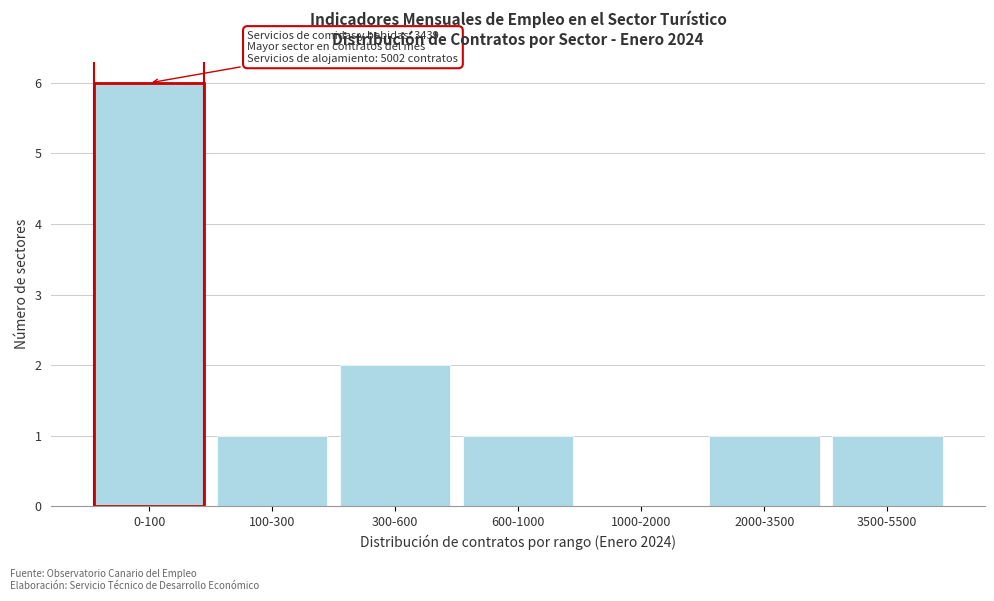

Reading right to left, list all the values displayed in this chart.

3500-5500=1	2000-3500=1	1000-2000=0	600-1000=1	300-600=2	100-300=1	0-100=6